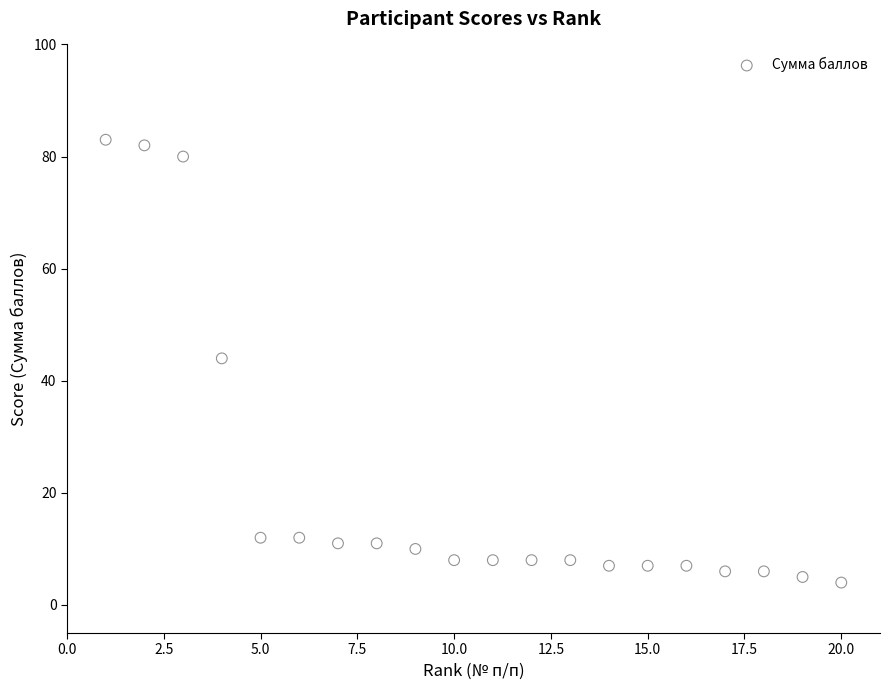

What is the range of X values (max minus min)?

19